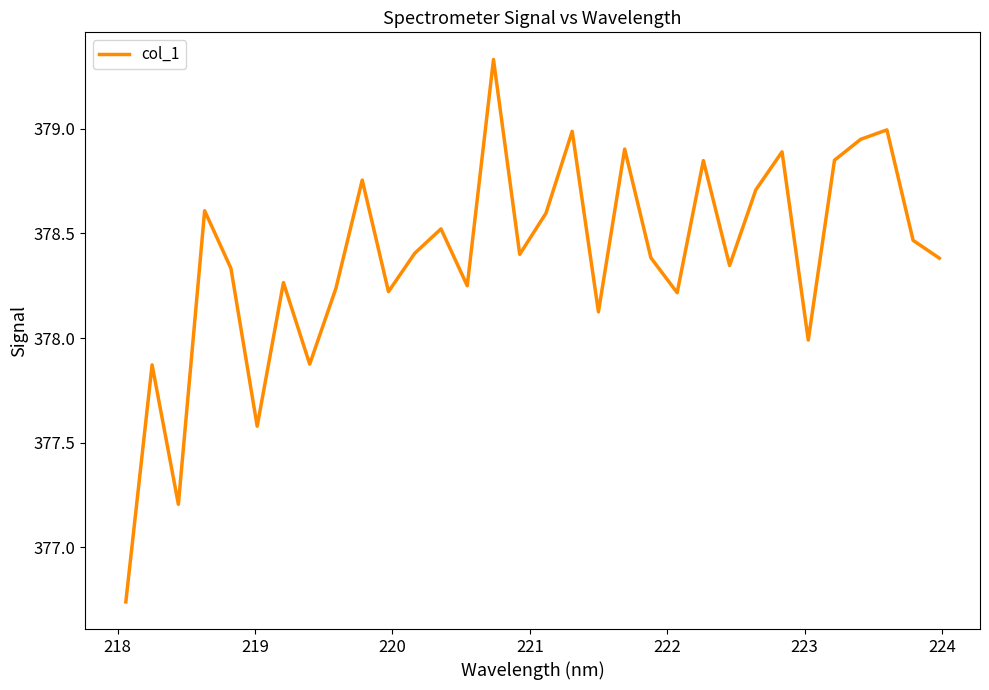

What is the difference between the maximum and minimum values?

2.6